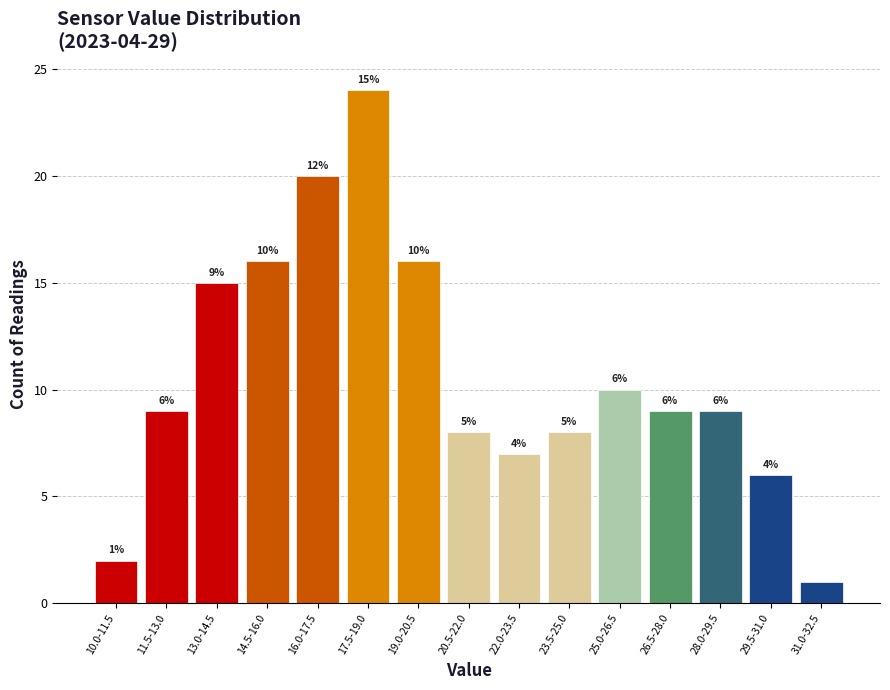

Reading left to right, what are all the values shown in this chart?

10.0-11.5=2	11.5-13.0=9	13.0-14.5=15	14.5-16.0=16	16.0-17.5=20	17.5-19.0=24	19.0-20.5=16	20.5-22.0=8	22.0-23.5=7	23.5-25.0=8	25.0-26.5=10	26.5-28.0=9	28.0-29.5=9	29.5-31.0=6	31.0-32.5=1